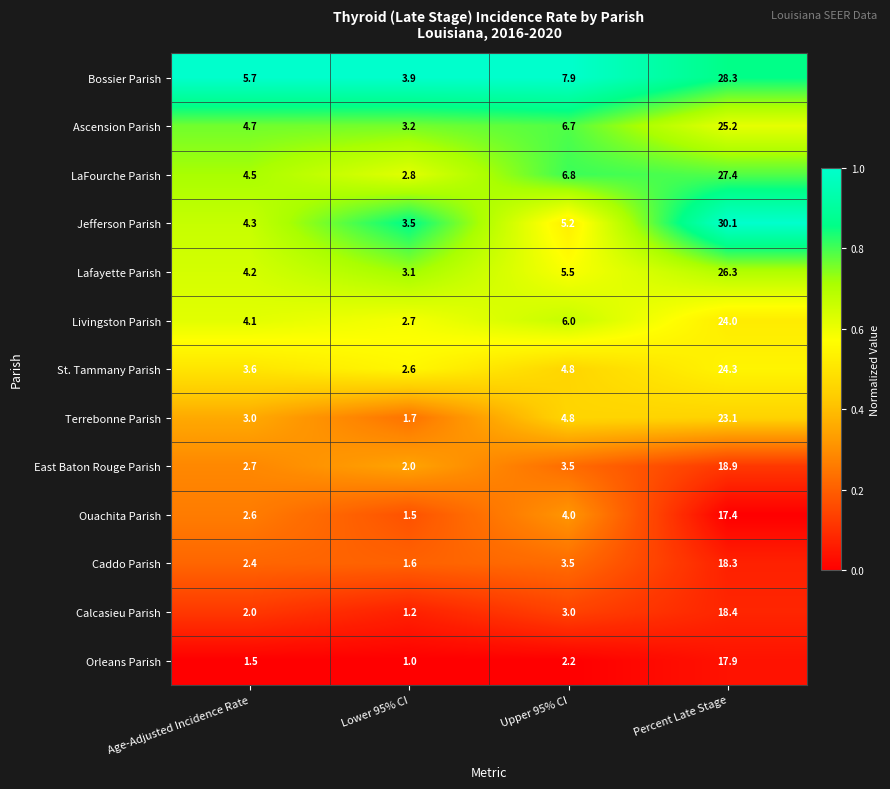

Rank the categories by Calcasieu Parish value from lowest to highest.

Lower 95% CI, Age-Adjusted Incidence Rate, Upper 95% CI, Percent Late Stage